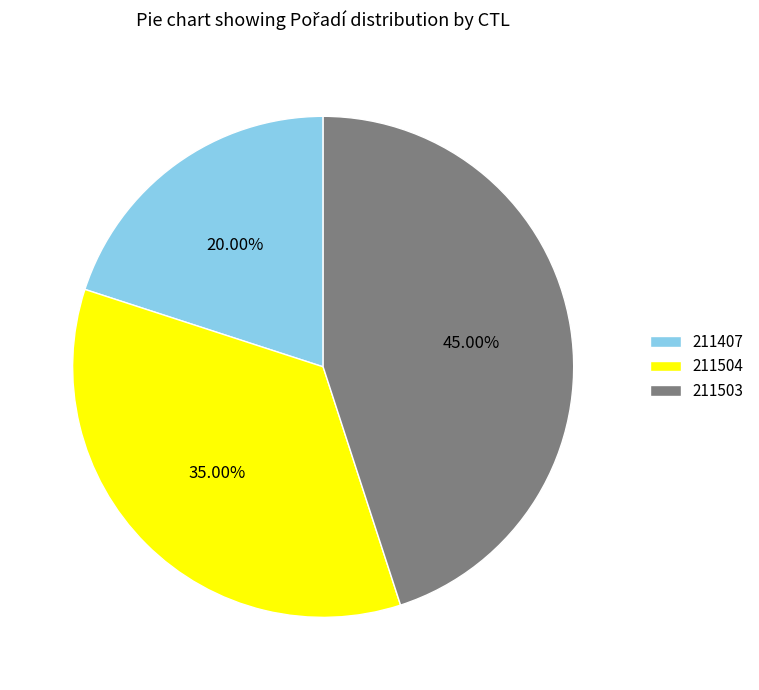

Is 211504 the majority of the pie?

No